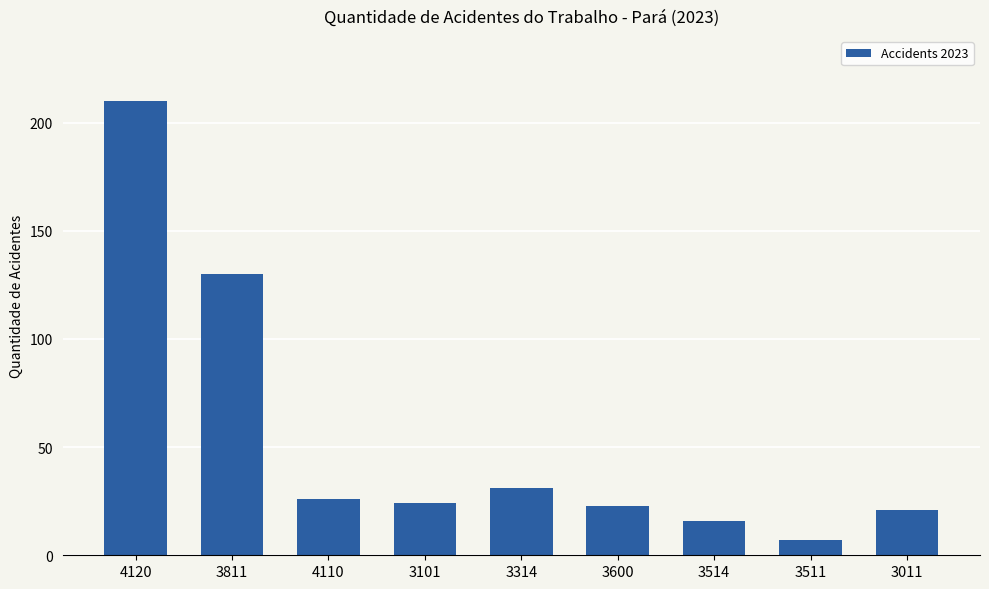

What is the smallest value displayed?

7